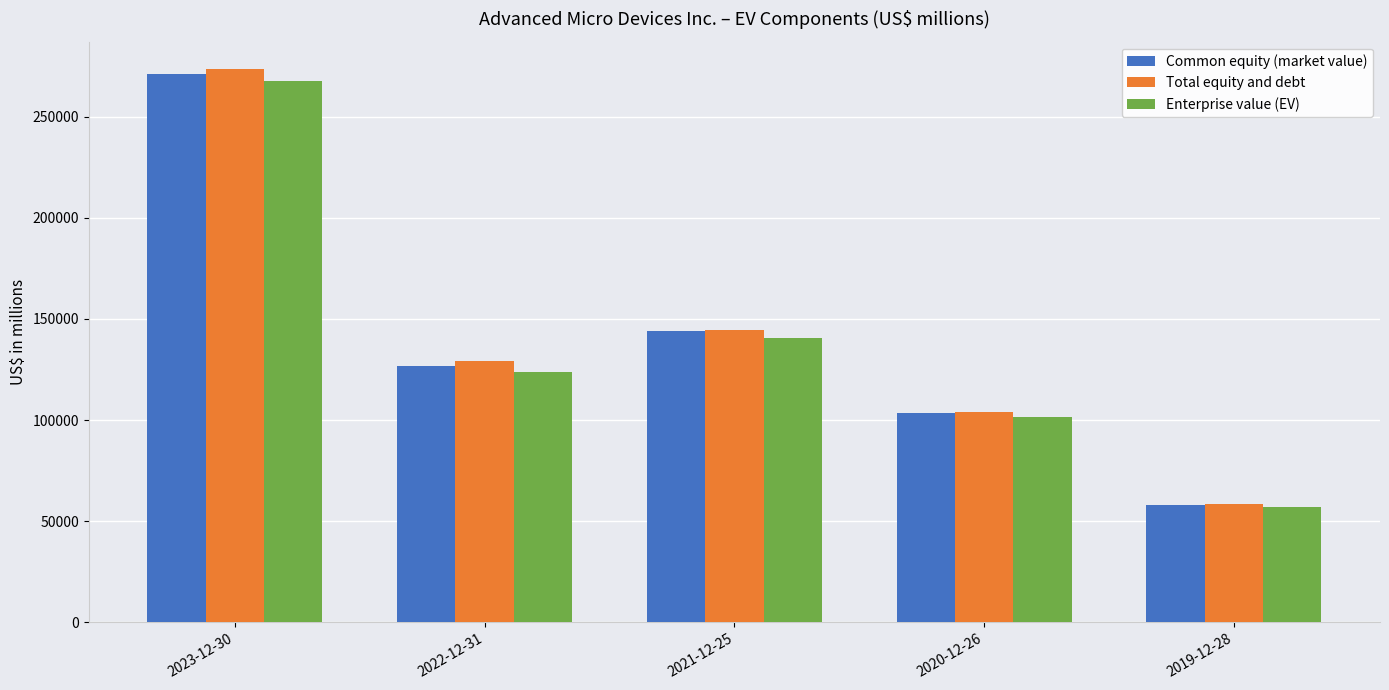

What is the spread (max minus min) of values at 2022-12-31?

5855